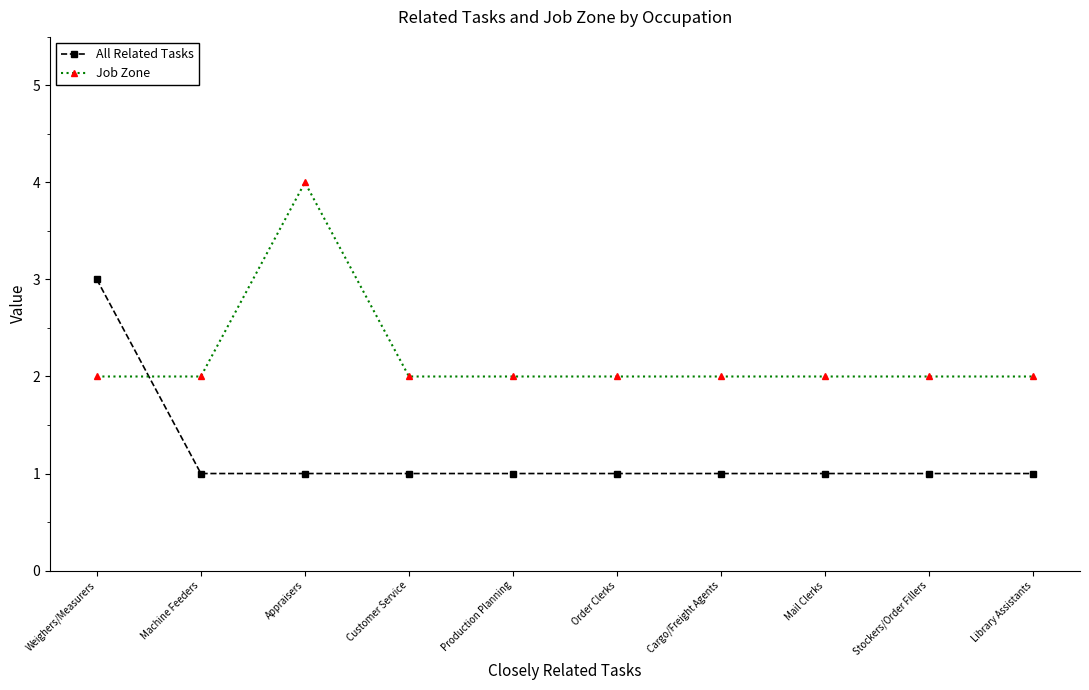

How many intersections are there between All Related Tasks and Job Zone?

1